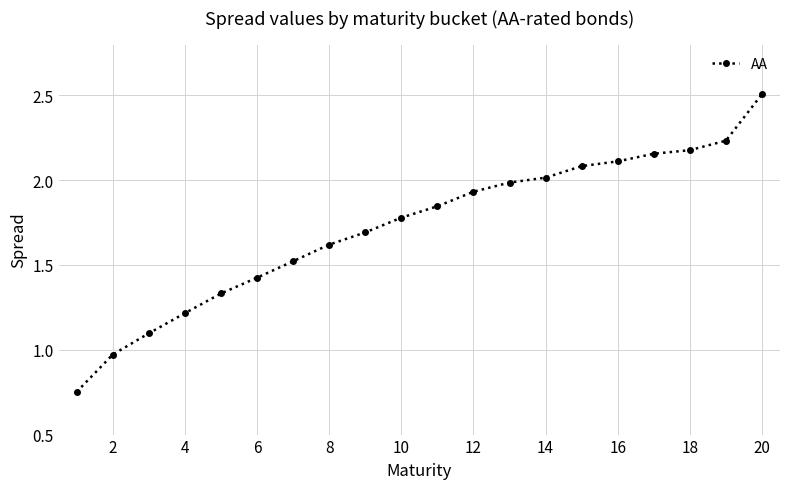

What is the sum of all values?

34.5